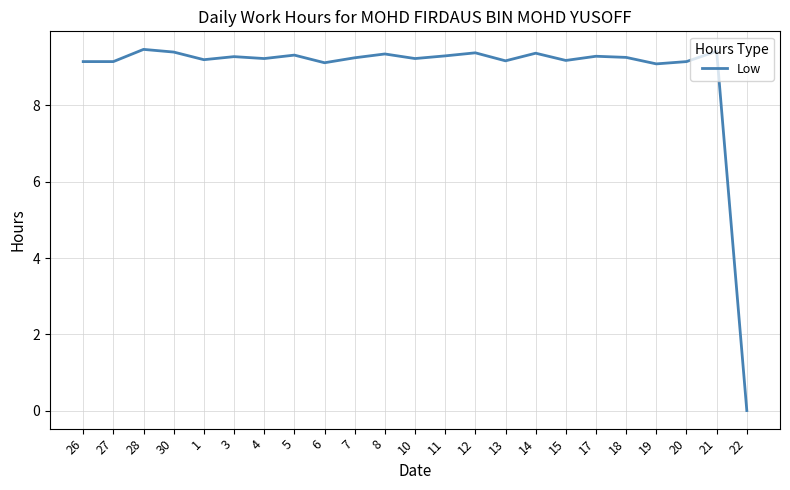

How many values are below 9?

1